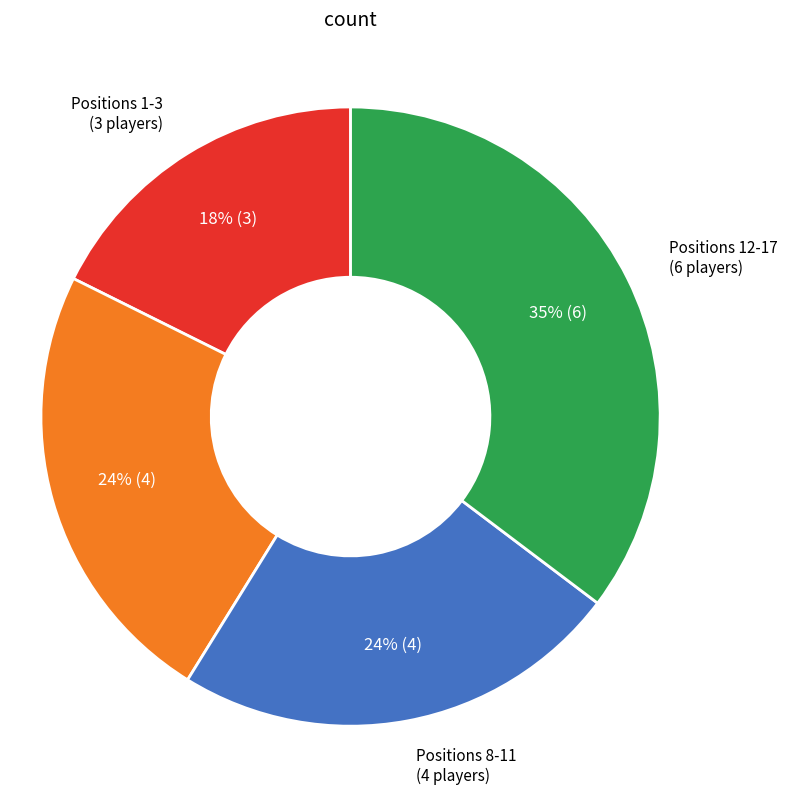

Between Positions 8-11 (4 players) and Positions 12-17 (6 players), which is larger?

Positions 12-17 (6 players)